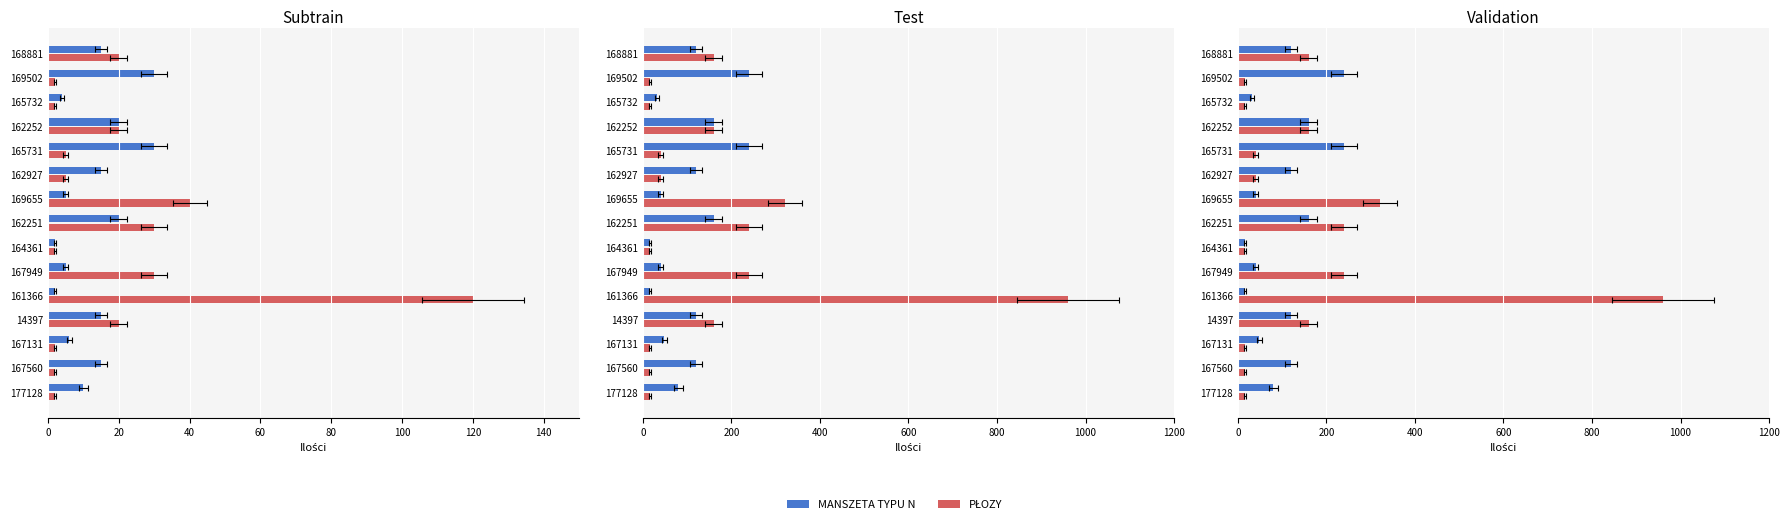

Rank the series by their average value, from highest to lowest.

PŁOZY, MANSZETA TYPU N